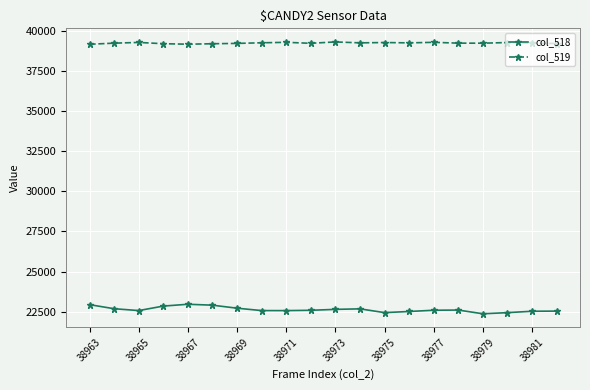

What is the average value of the col_518 series?

22628